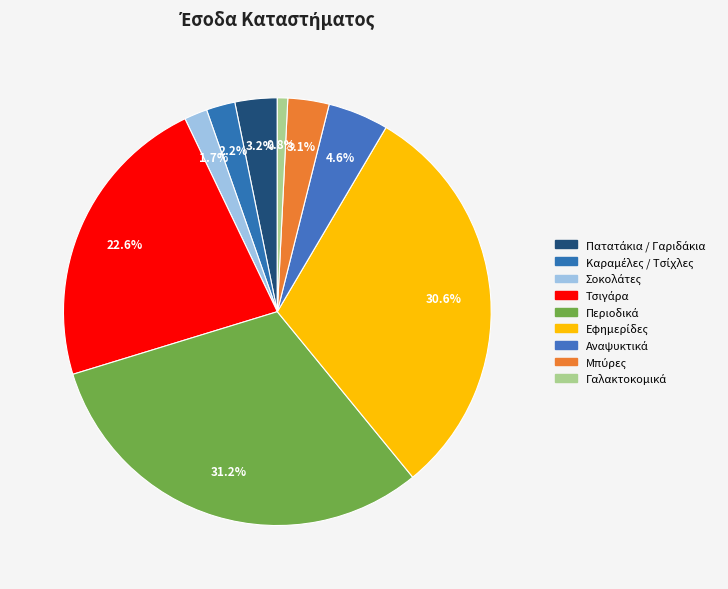

What is the change in value from Σοκολάτες to Τσιγάρα?

+1440000